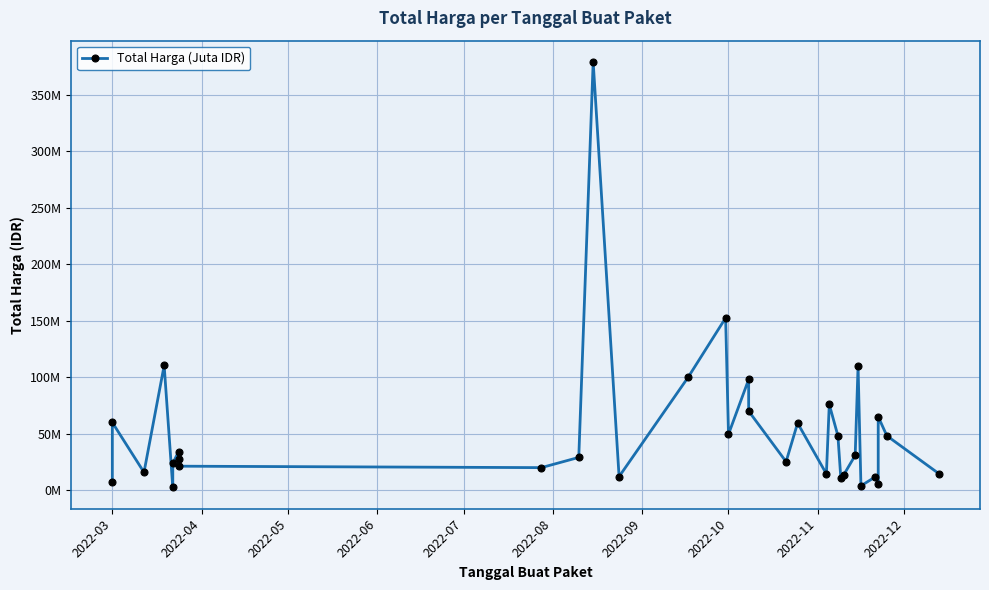

True or false: the data shows 6266369 at 24.

False